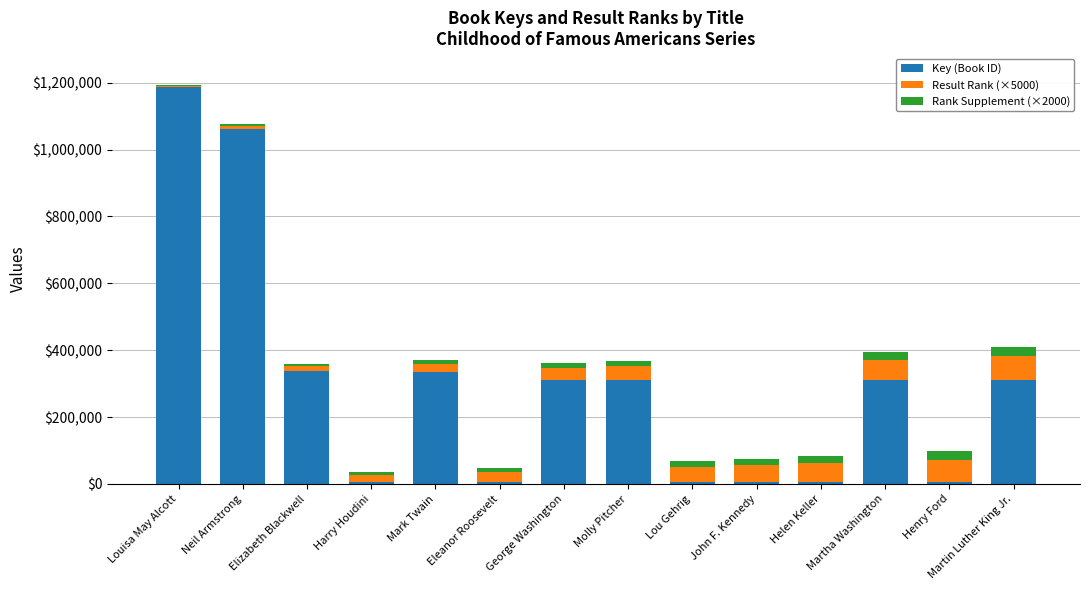

Are the bars horizontal?

No